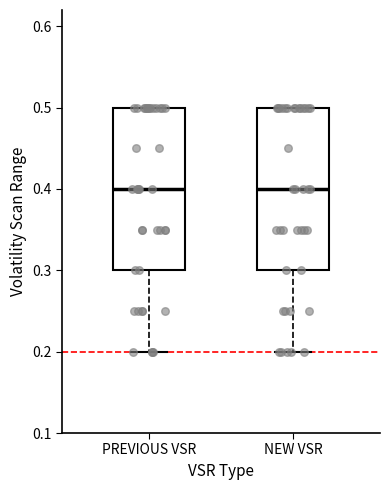

Reading left to right, transcribe this box plot: for each box, give where its median line is, the range the box spans, and where its two whiskers end, as read against the y-axis. The values are not printed on the chart, so give them approximately, as read against the axis.

PREVIOUS VSR: median 0.4, box 0.3 to 0.5, whiskers 0.2 to 0.5
NEW VSR: median 0.4, box 0.3 to 0.5, whiskers 0.2 to 0.5